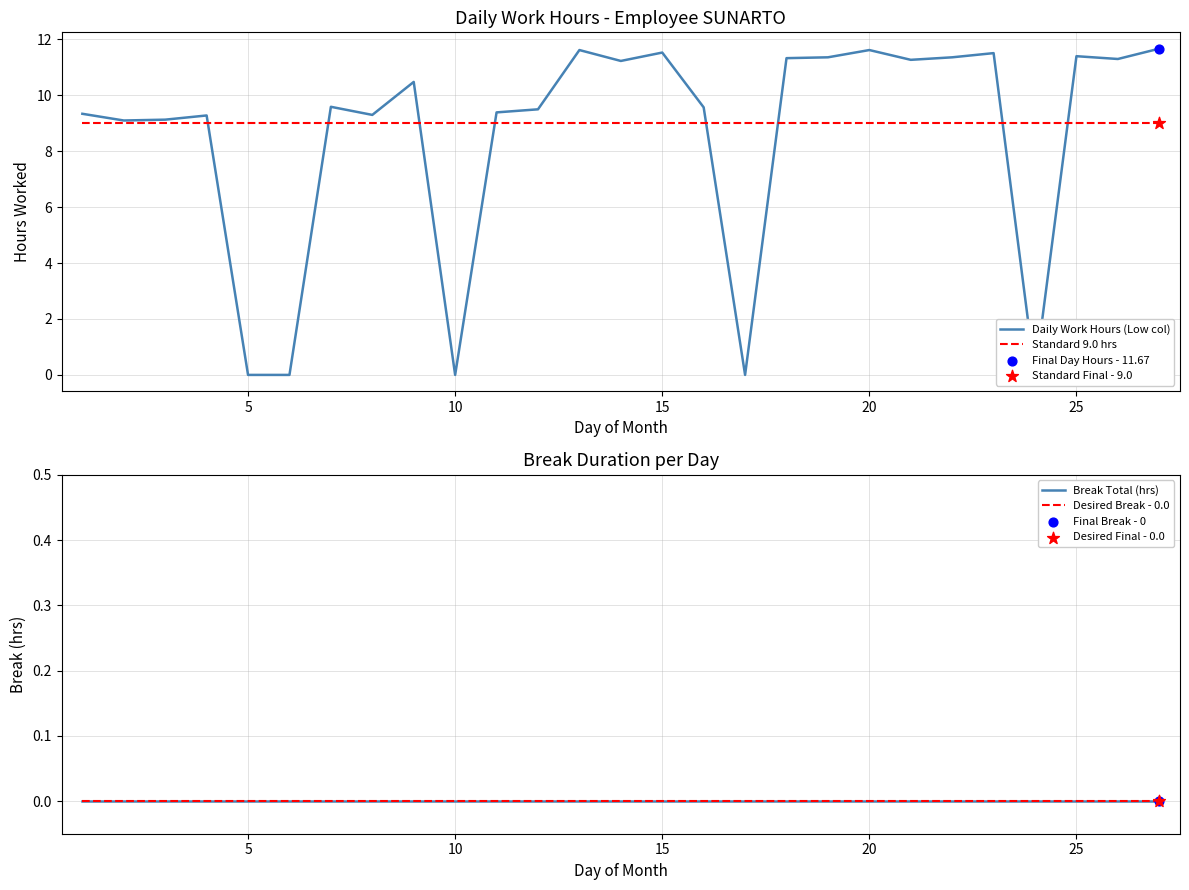

Which series contains the lowest Y value?

Daily Work Hours (Low col)